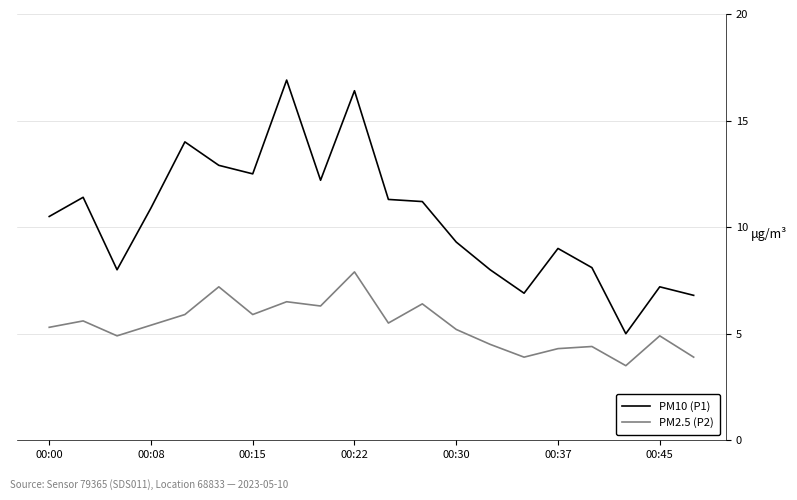

List the series in order of their peak value, lowest first.

PM2.5 (P2), PM10 (P1)